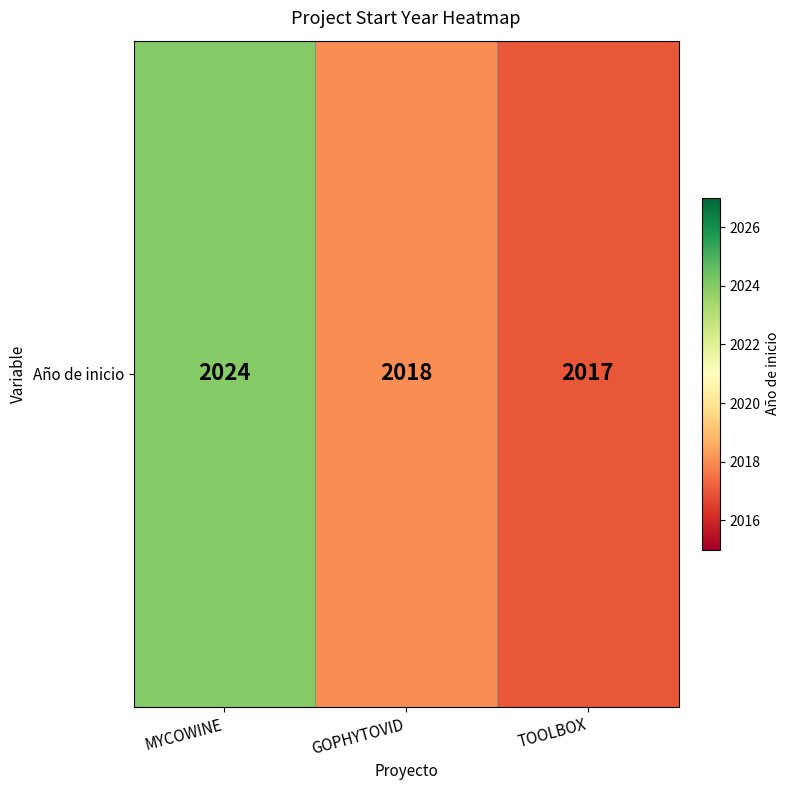

At which category does the chart reach its minimum across all series?

TOOLBOX